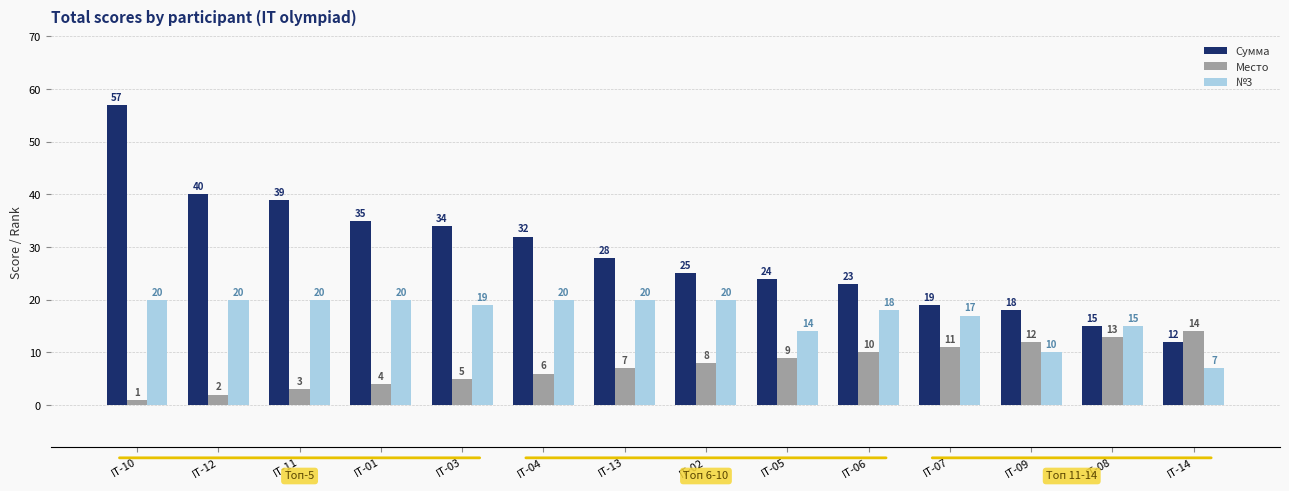

What is the value of the Сумма bar at the 5th from the left?

34